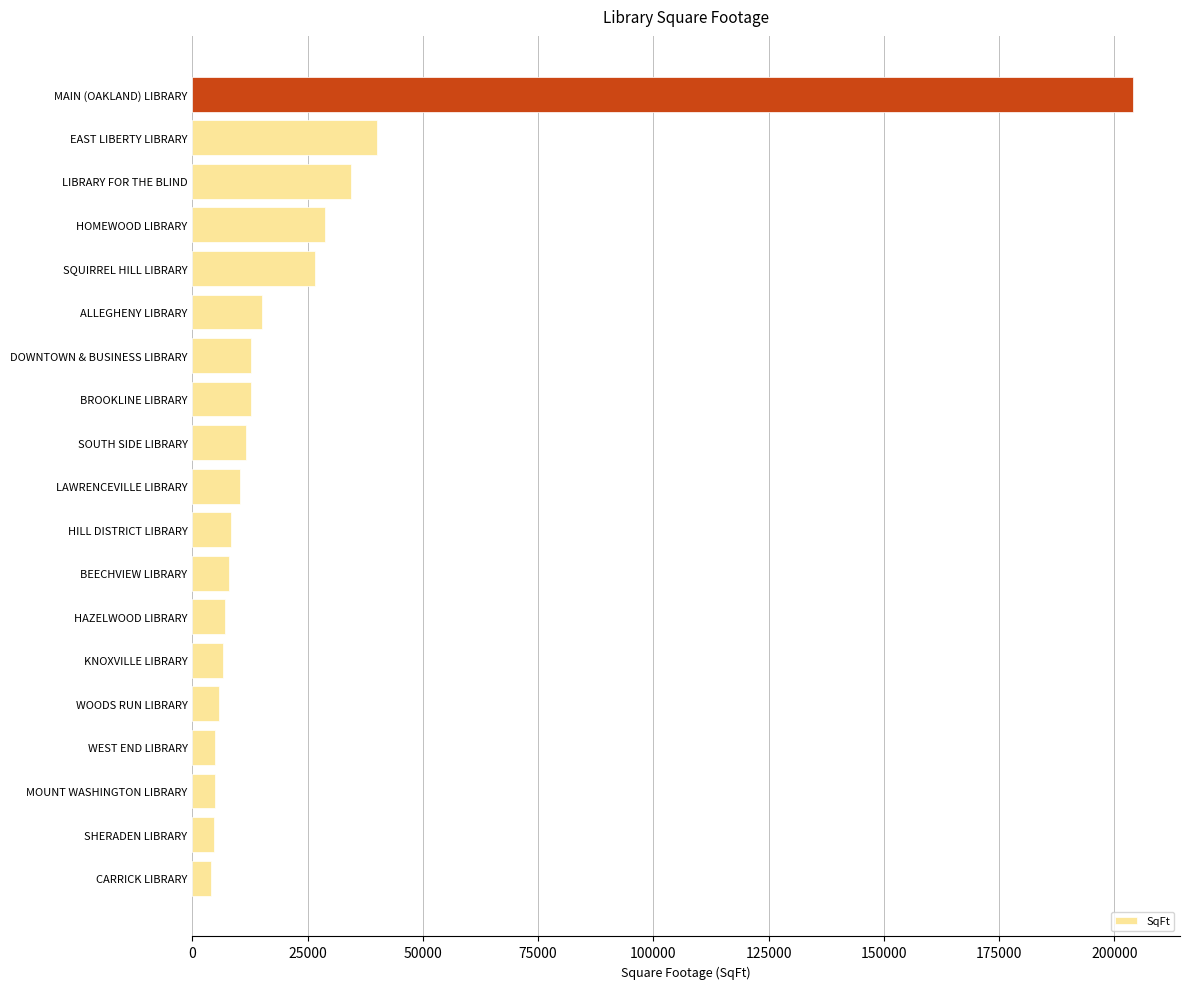

True or false: the data shows 8000 at BEECHVIEW LIBRARY.

True